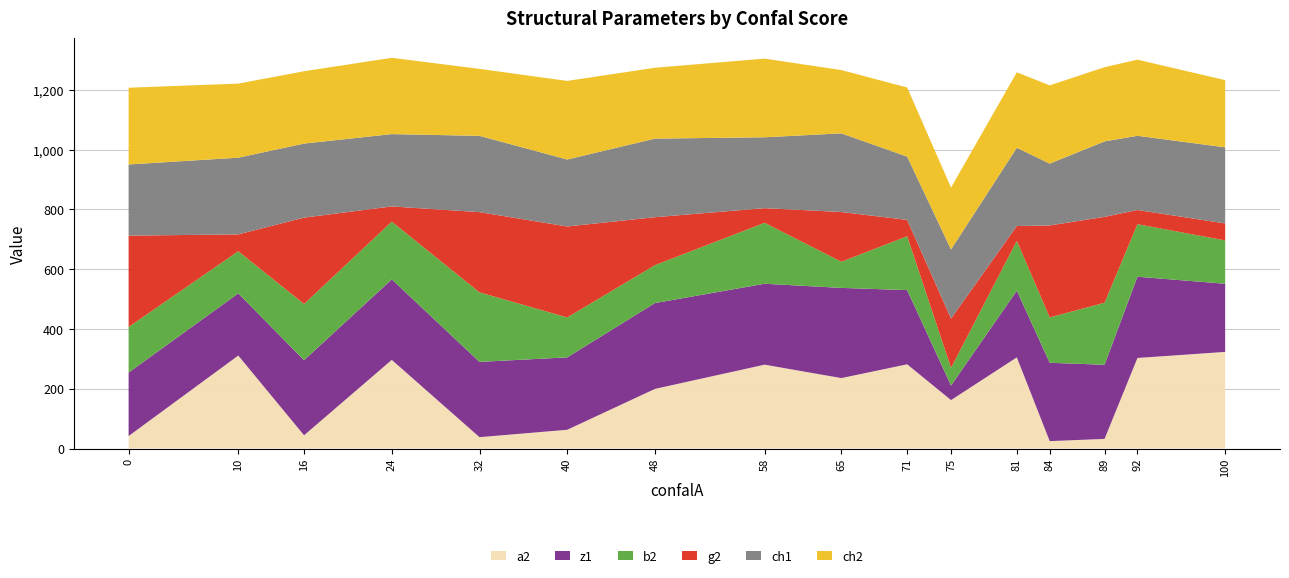

Reading right to left, what are all the values shown in this chart?

a2: 100=323.2	92=302.9	89=32.1	84=24.7	81=304.9	75=161.9	71=281.7	65=235.6	58=280.5	48=199.4	40=62.7	32=37.9	24=296.5	16=44.2	10=311.0	0=41.7
z1: 100=228.0	92=271.8	89=248.1	84=262.1	81=223.1	75=48.9	71=248.3	65=301.7	58=270.7	48=287.2	40=242.2	32=251.9	24=269.4	16=251.3	10=208.0	0=212.3
b2: 100=145.0	92=175.7	89=207.5	84=151.8	81=166.8	75=59.0	71=180.2	65=87.5	58=203.9	48=126.8	40=133.6	32=232.6	24=193.1	16=187.9	10=141.0	0=152.6
g2: 100=56.7	92=47.6	89=287.3	84=307.7	81=49.5	75=165.0	71=54.6	65=166.4	58=49.0	48=160.5	40=304.3	32=268.4	24=50.9	16=289.0	10=56.3	0=305.6
ch1: 100=254.7	92=248.2	89=252.5	84=206.9	81=261.8	75=231.3	71=211.7	65=263.2	58=237.1	48=262.9	40=224.1	32=255.2	24=242.0	16=247.8	10=256.7	0=238.1
ch2: 100=224.9	92=254.7	89=248.2	84=261.8	81=252.5	75=206.9	71=231.3	65=211.7	58=263.2	48=237.1	40=262.9	32=224.1	24=255.2	16=242.0	10=247.8	0=256.7